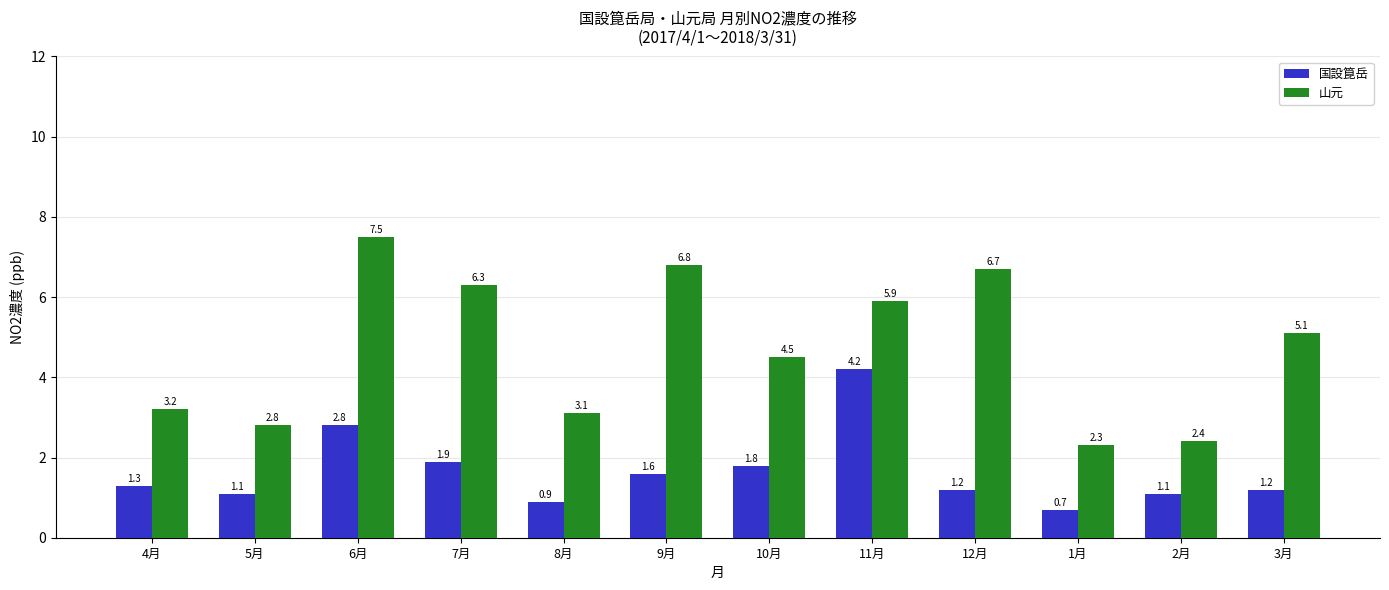

Does the chart contain any negative values?

No